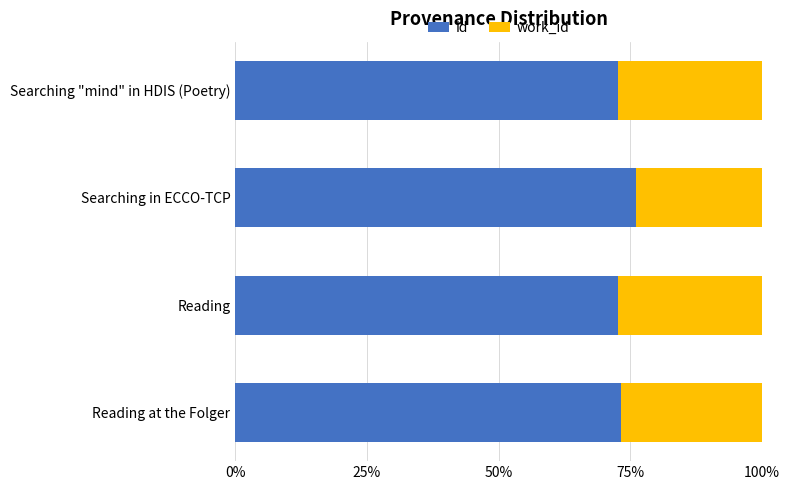

Count the number of data series in this chart.

2